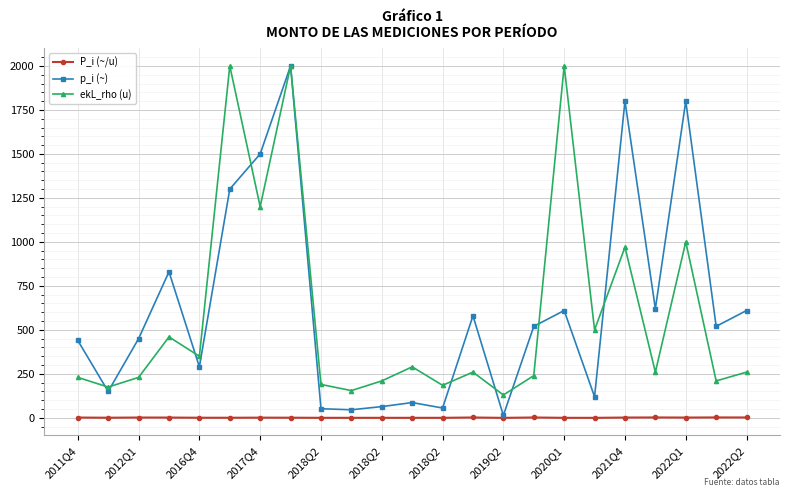

True or false: P_i (~/u) has more than 2 interior local peaks.

True